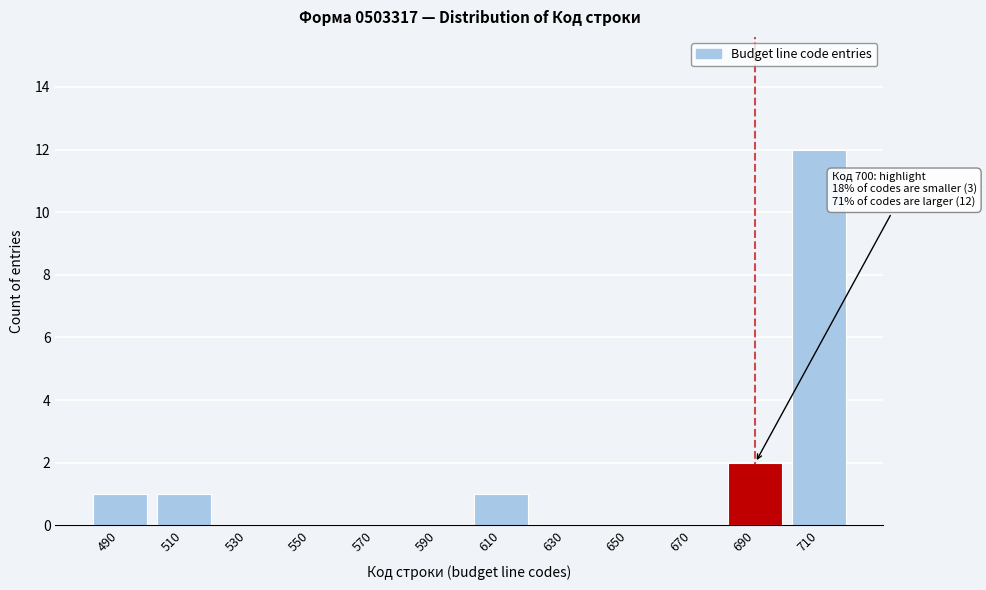

Reading left to right, transcribe all the data shown in this chart.

490=1	510=1	530=0	550=0	570=0	590=0	610=1	630=0	650=0	670=0	690=2	710=12